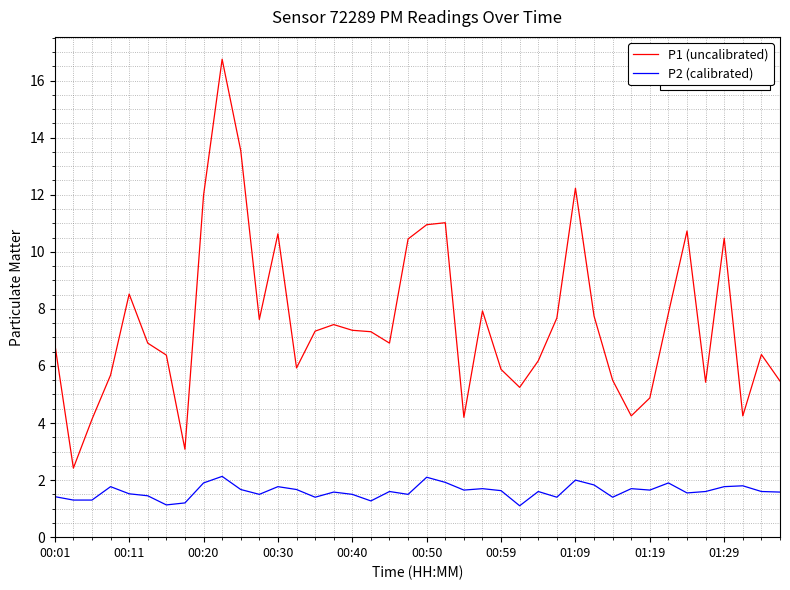

Which series has the widest spread of values?

P1 (uncalibrated)